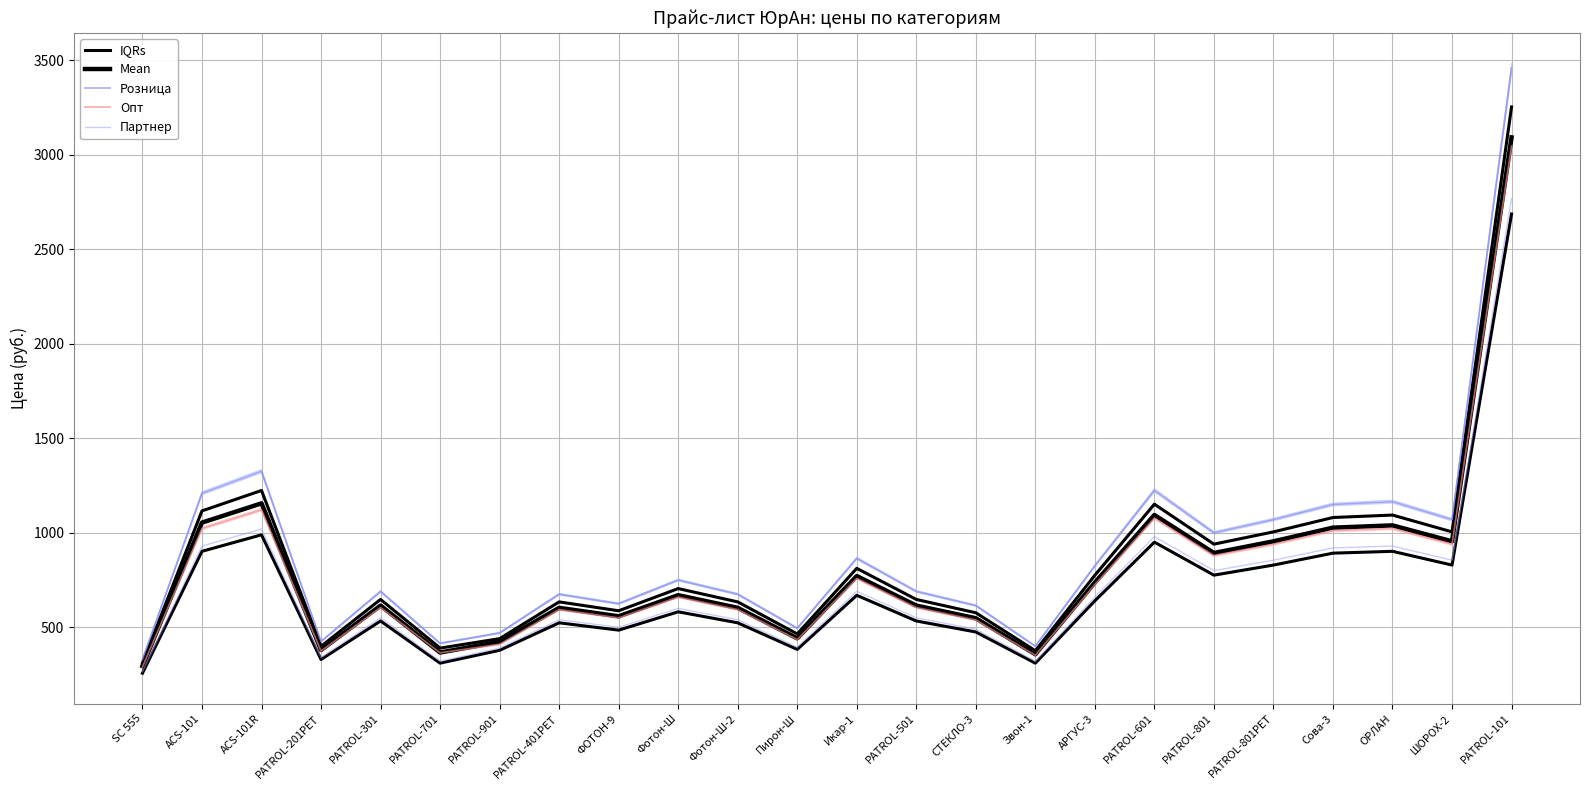

Is it true that IQRs equals 1151.5 at PATROL-601?

True